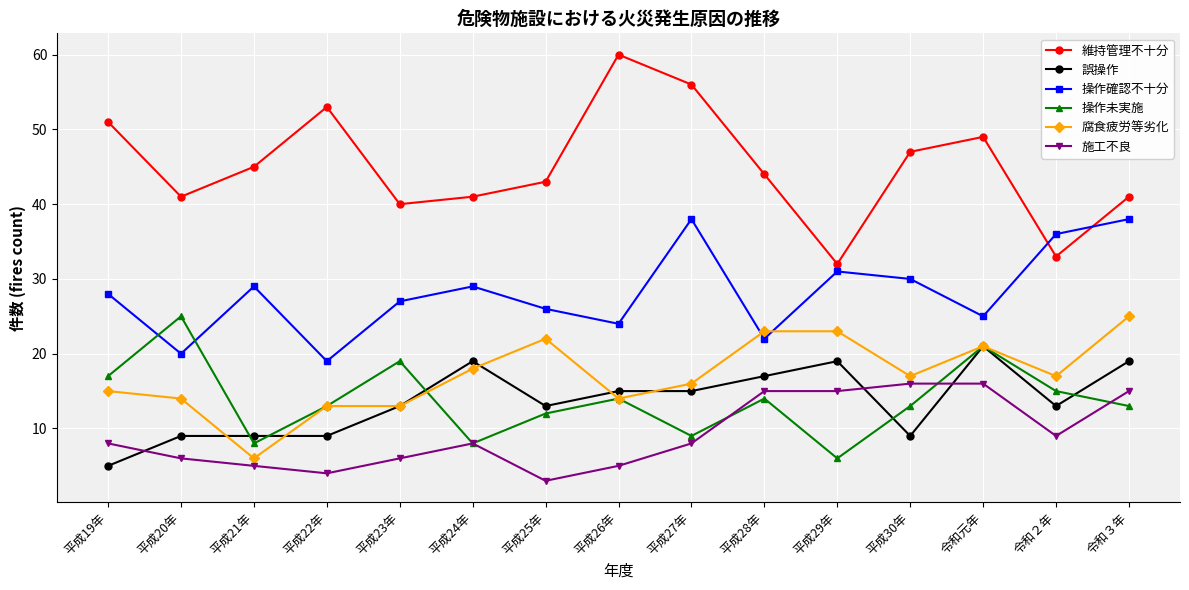

True or false: 誤操作 has more than 2 interior local peaks.

True